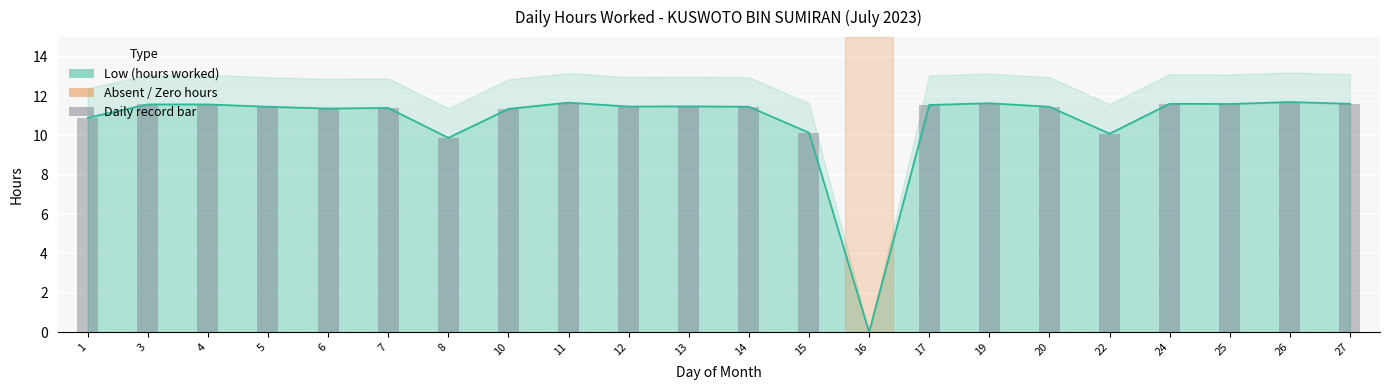

Reading right to left, what are all the values shown in this chart?

11.6	11.7	11.6	11.6	10.1	11.5	11.6	11.6	0.0	10.1	11.5	11.5	11.5	11.7	11.3	9.9	11.4	11.4	11.5	11.6	11.6	10.9